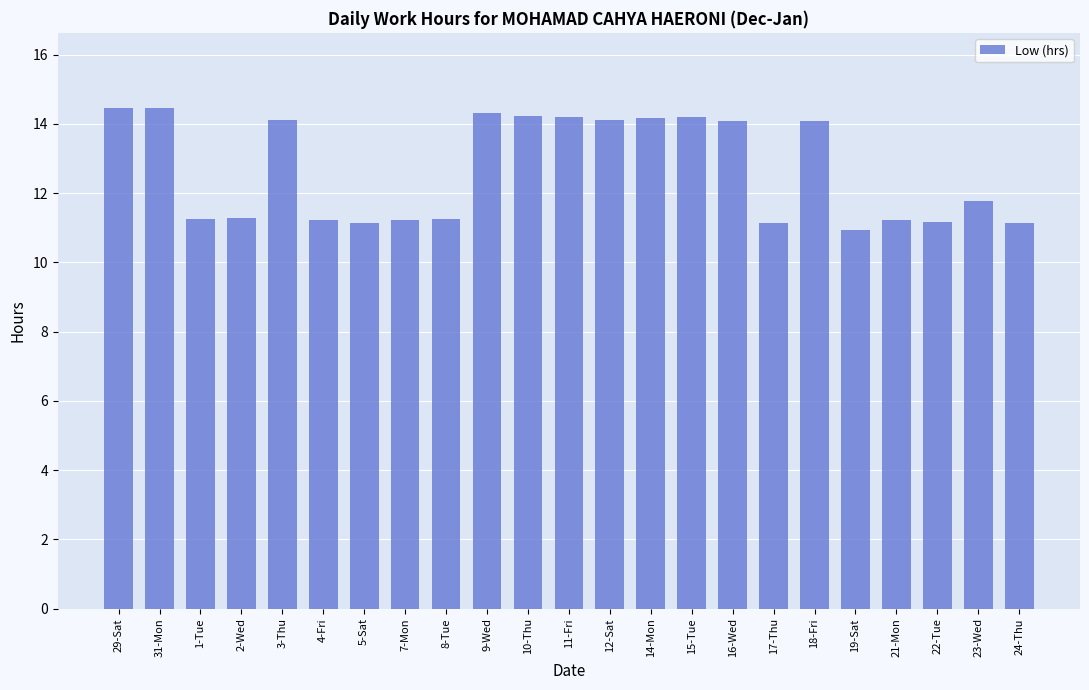

Between 22-Tue and 10-Thu, which is larger?

10-Thu